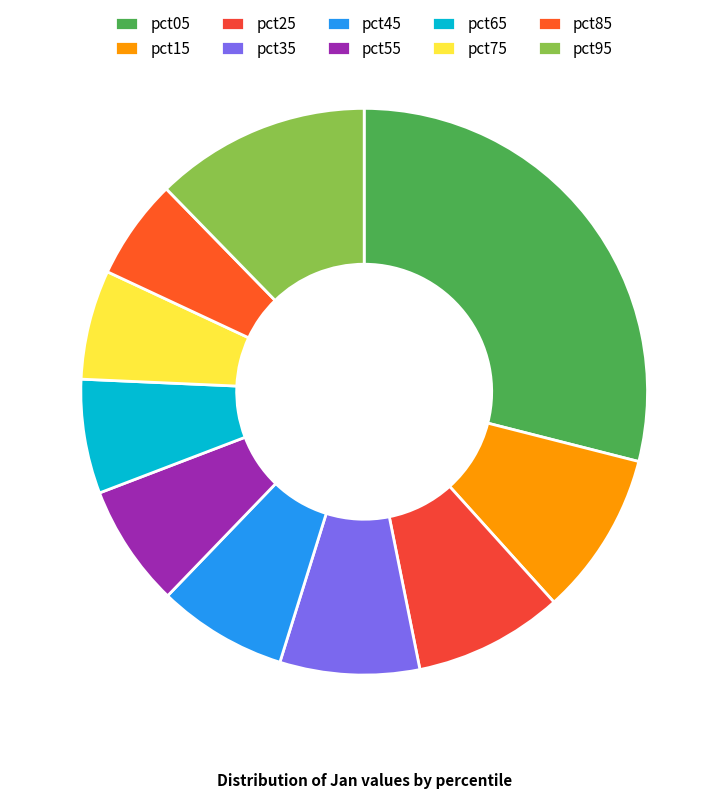

What is the ratio of the value at pct45 to the value at pct05?

0.3